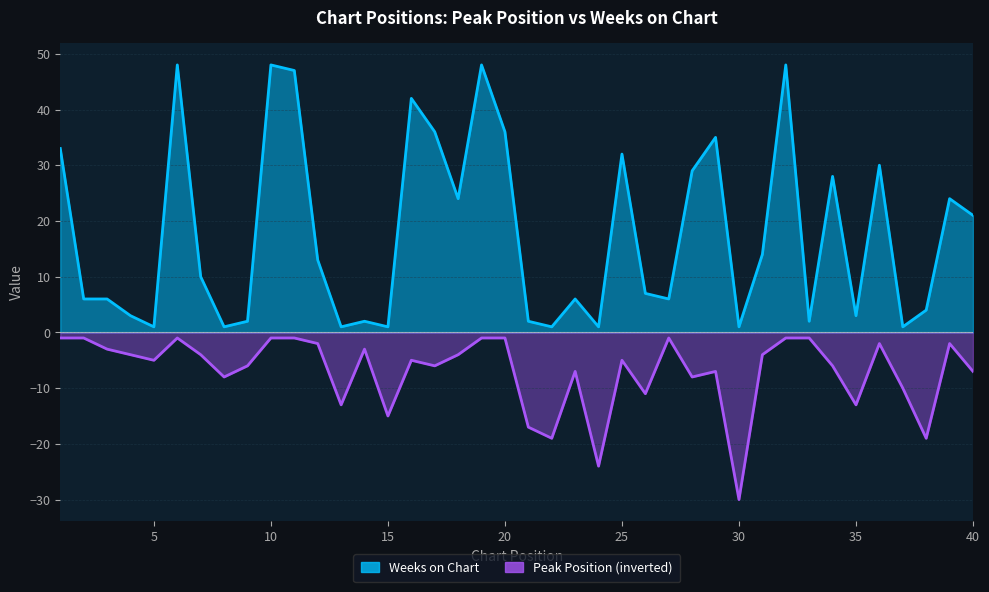

Reading right to left, extract all data points from this chart.

Peak Position: -7	-2	-19	-10	-2	-13	-6	-1	-1	-4	-30	-7	-8	-1	-11	-5	-24	-7	-19	-17	-1	-1	-4	-6	-5	-15	-3	-13	-2	-1	-1	-6	-8	-4	-1	-5	-4	-3	-1	-1
Weeks on Chart: 21	24	4	1	30	3	28	2	48	14	1	35	29	6	7	32	1	6	1	2	36	48	24	36	42	1	2	1	13	47	48	2	1	10	48	1	3	6	6	33